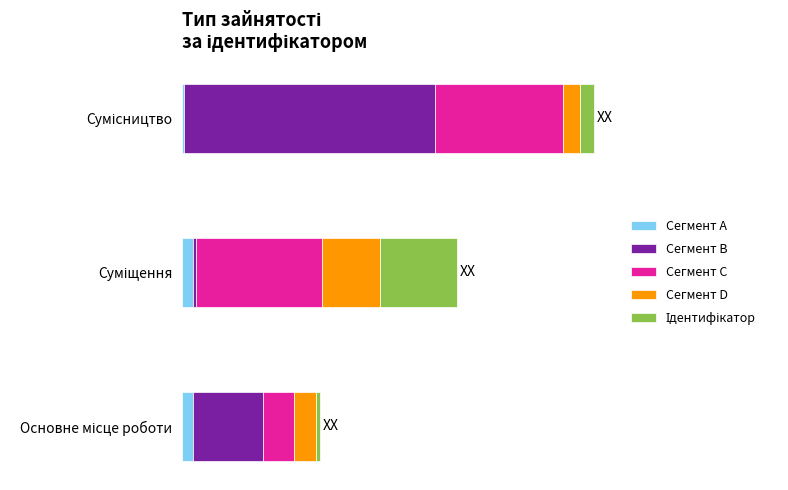

What is the sum of all Сегмент C values?

2.1